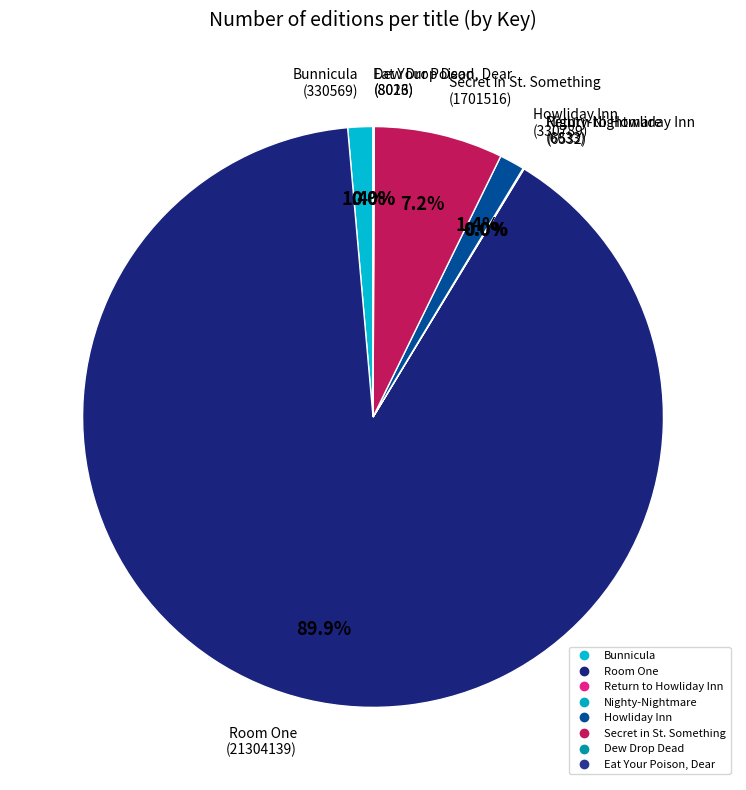

To the nearest percent, what is the difference between the largest and smallest slice percentages?

90%